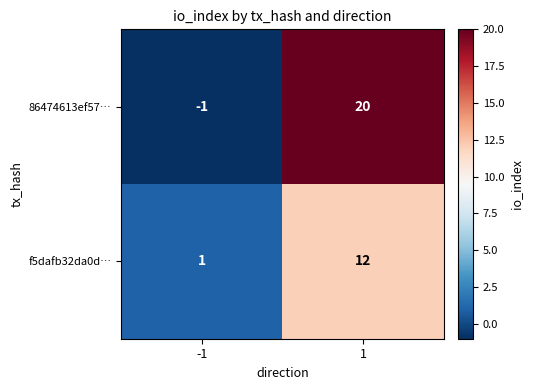

How many data points does each series have?

2